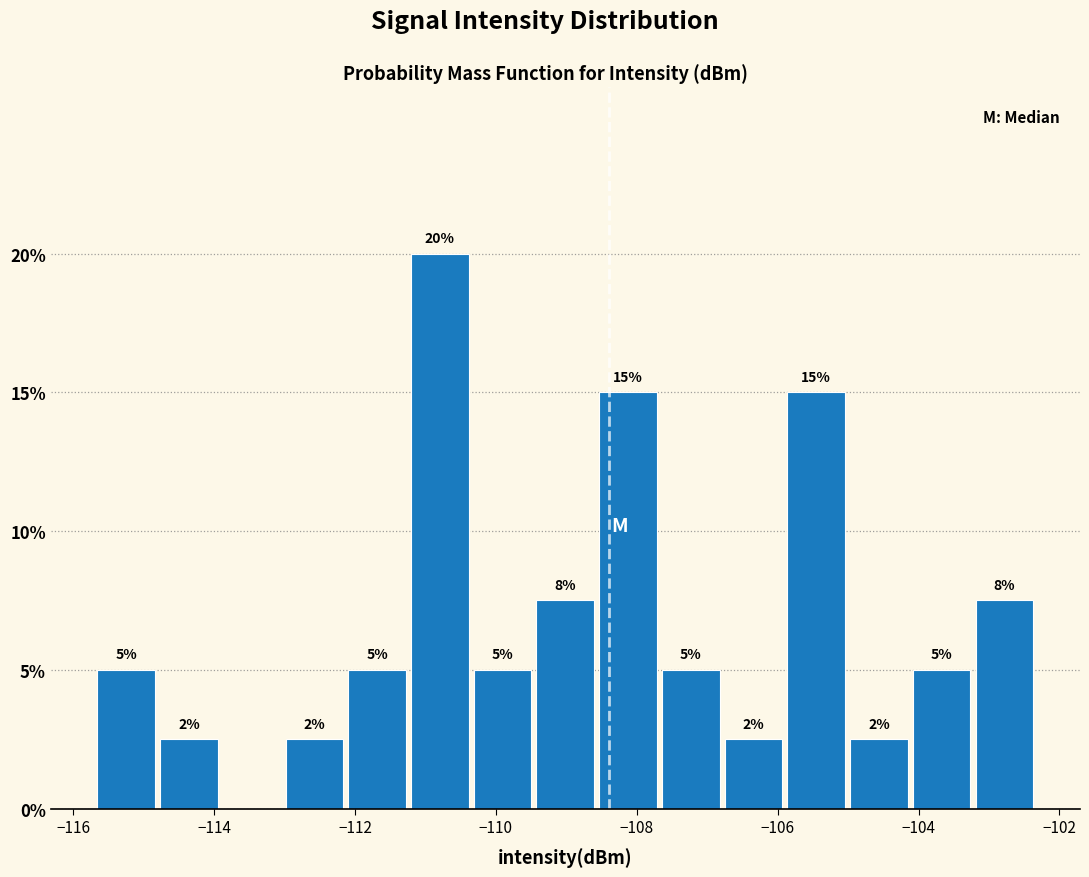

Over which range of the x-axis is the bar tallest?

-111.2 to -110.4